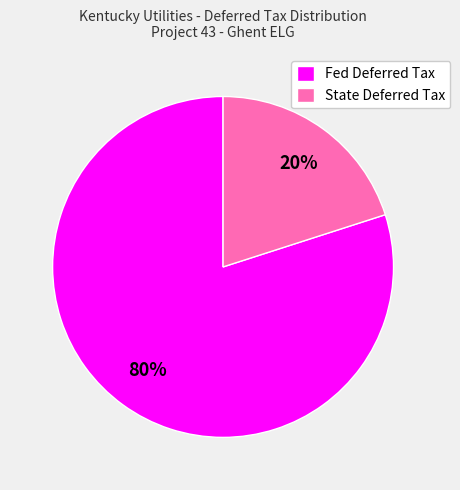

Count the number of slices in the pie.

2